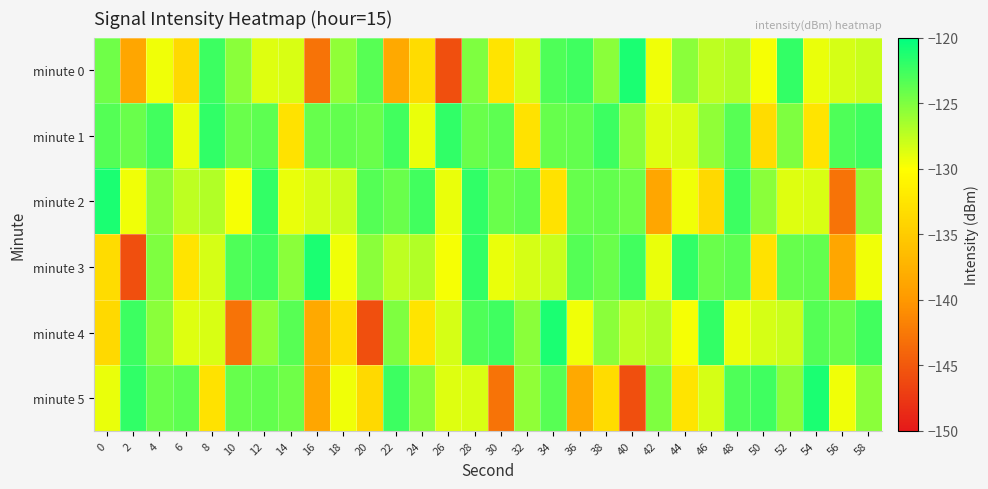

Between 20 and 58, which series saw the biggest shift?

minute 4